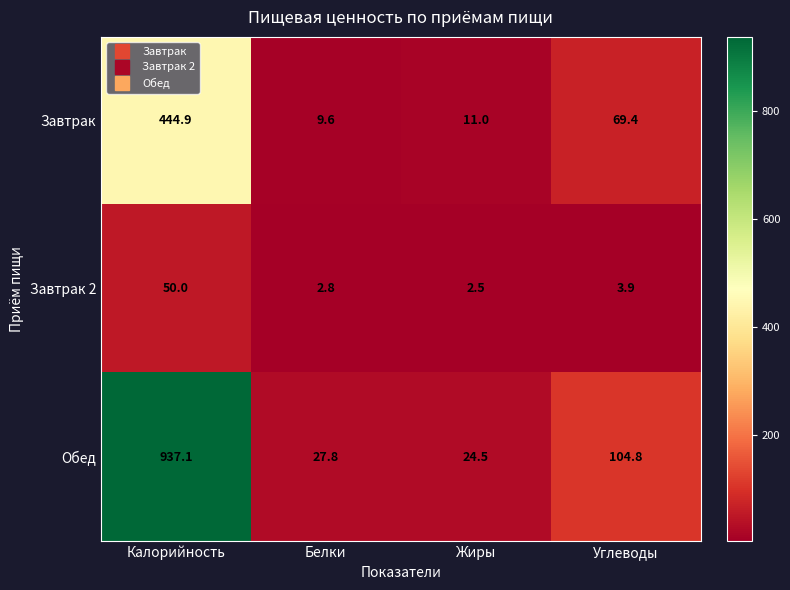

List the series in order of their peak value, highest first.

Обед, Завтрак, Завтрак 2